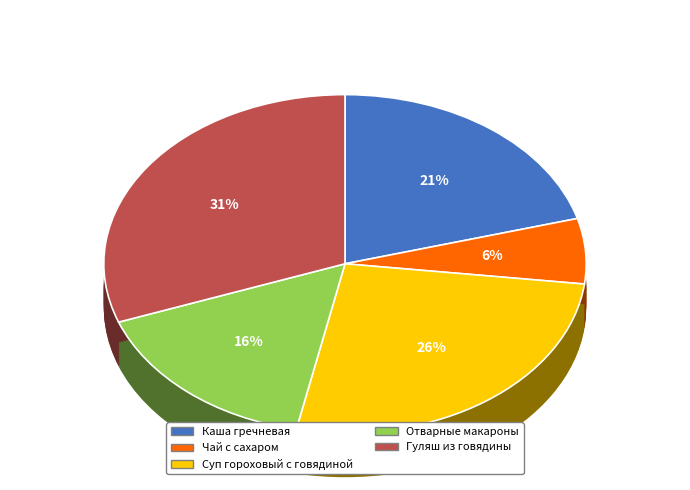

To the nearest percent, what portion does Каша гречневая represent?

21%